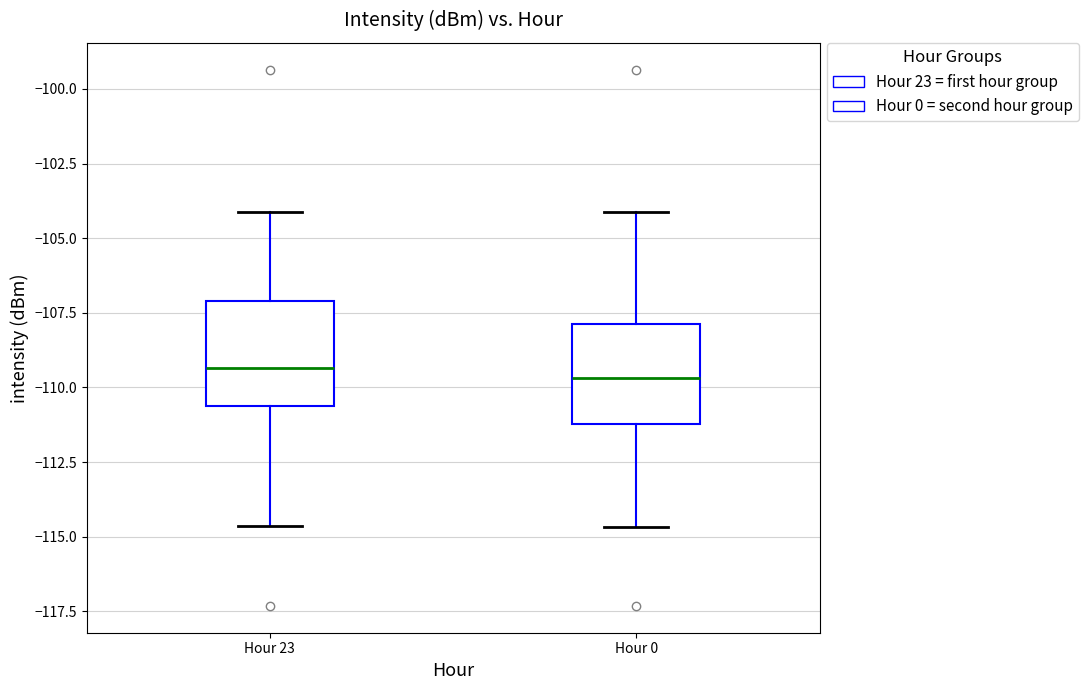

Reading left to right, transcribe this box plot: for each box, give where its median line is, the range the box spans, and where its two whiskers end, as read against the y-axis. The values are not printed on the chart, so give them approximately, as read against the axis.

Hour 23: median -109.5, box -110.5 to -107.0, whiskers -114.5 to -104.0
Hour 0: median -109.5, box -111.0 to -108.0, whiskers -114.5 to -104.0